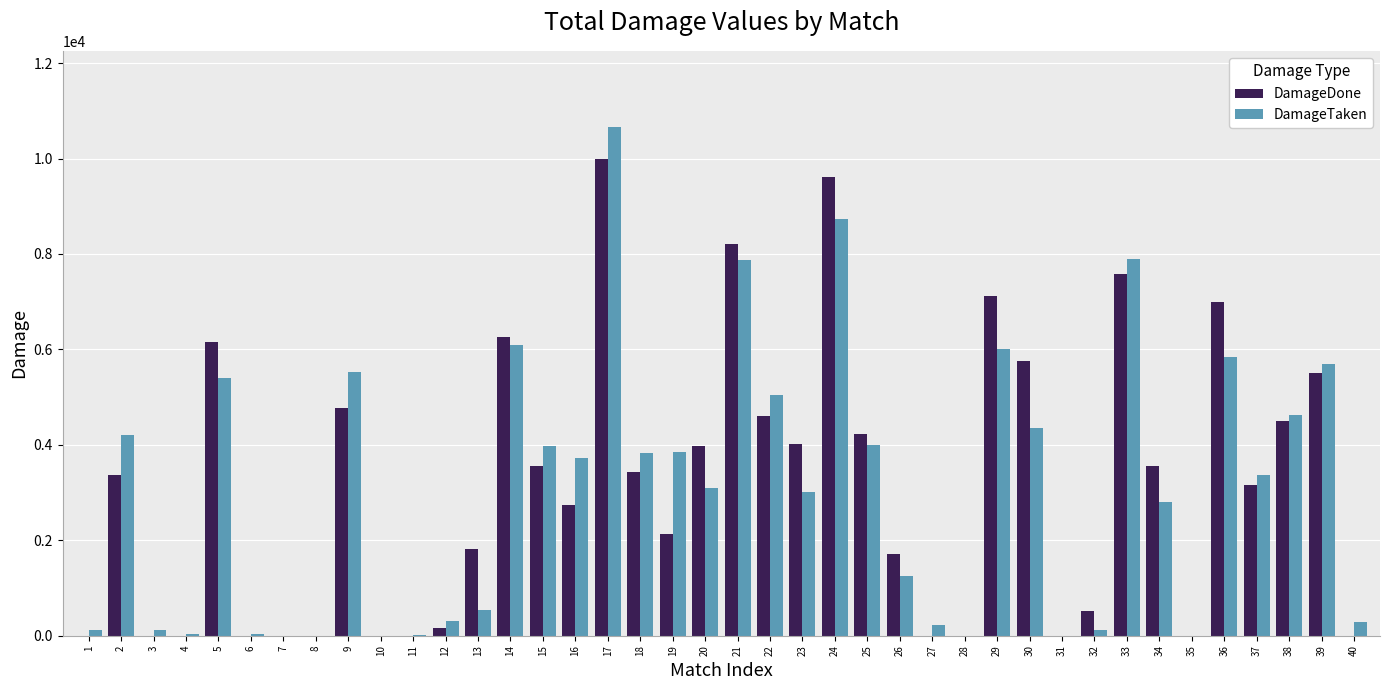

True or false: DamageTaken has a value of 5564 at 37.

False